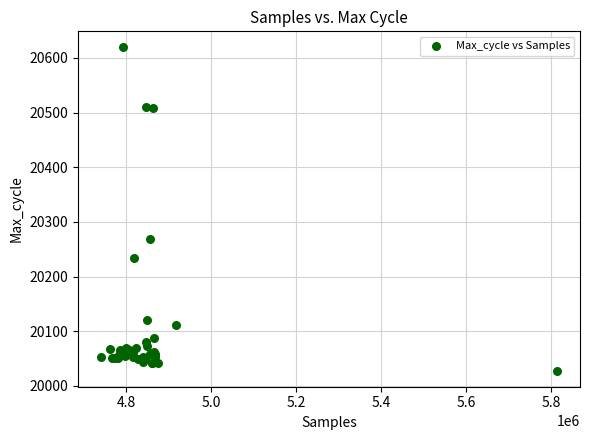

What Y value in the scatter plot is closest to 20323?

20268